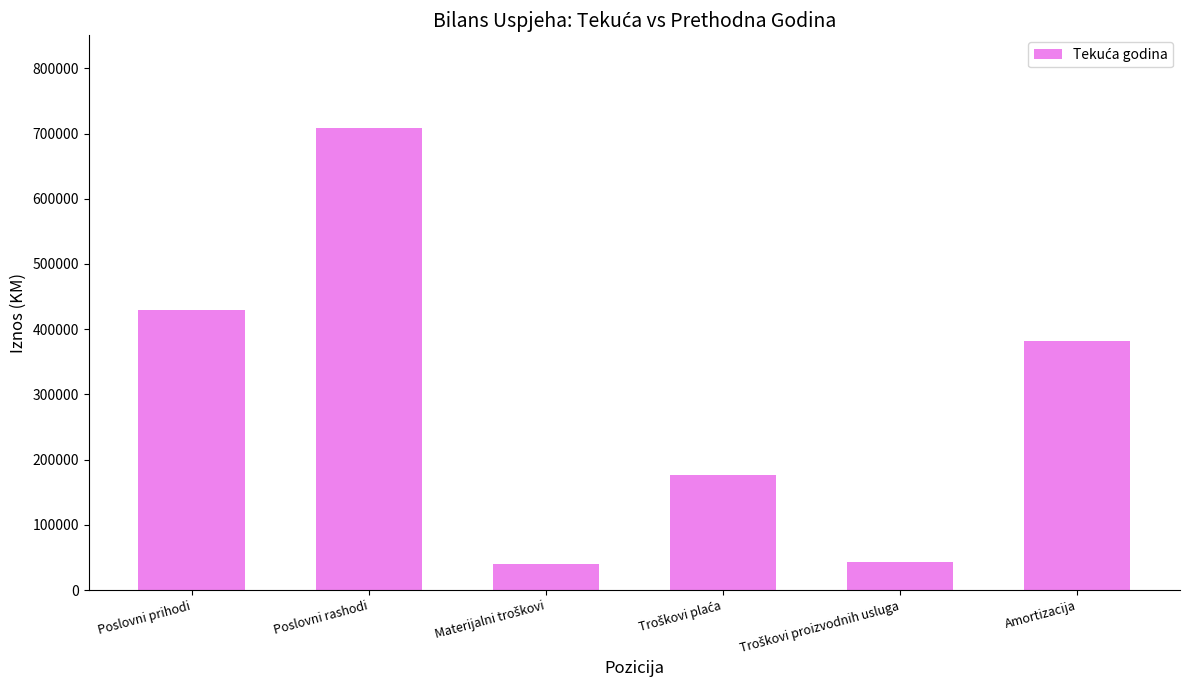

What is the value of the 6th bar from the left?

381151